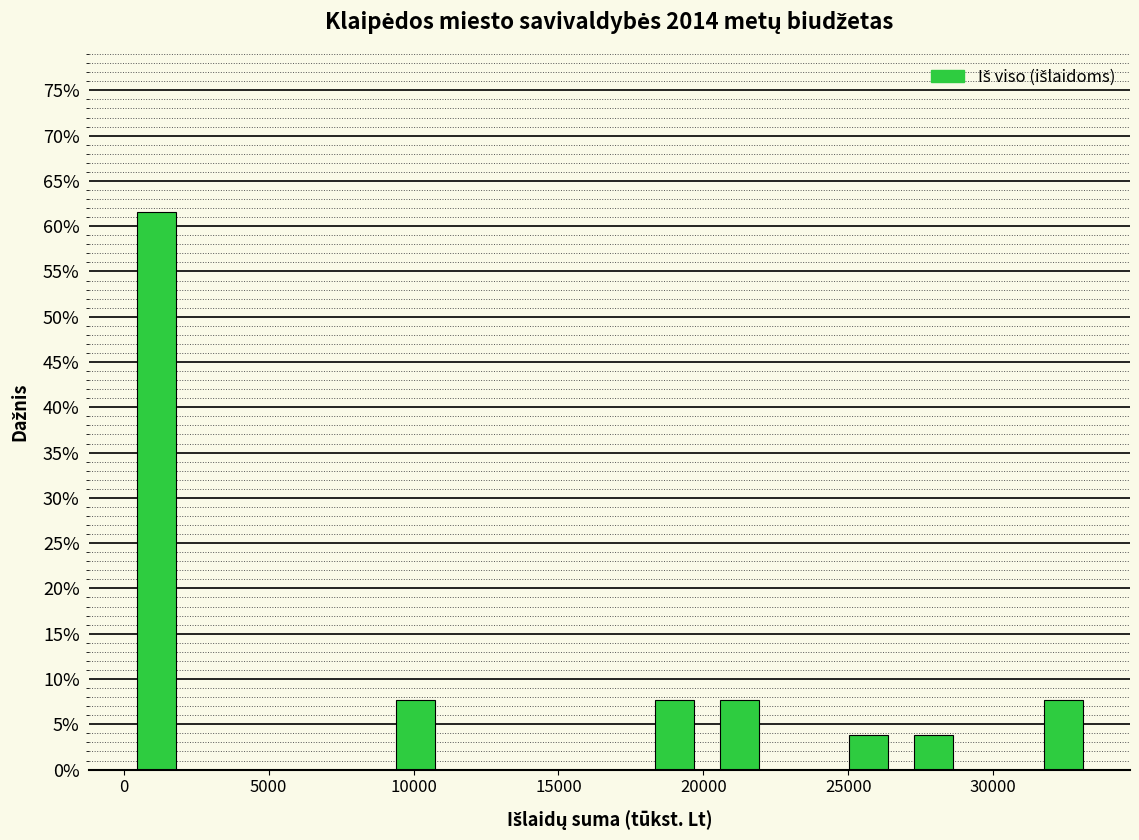

Reading left to right, transcribe this chart: for each bar, give the range it covers on the x-axis and its height. Neither the bar edges nor the heights are printed on the chart, so give them approximately, as read against the axes.

0 to 2000: 61.5
2000 to 4500: 0
4500 to 6500: 0
6500 to 9000: 0
9000 to 11000: 7.5
11000 to 13500: 0
13500 to 15500: 0
15500 to 18000: 0
18000 to 20000: 7.5
20000 to 22500: 7.5
22500 to 24500: 0
24500 to 27000: 4.0
27000 to 29000: 4.0
29000 to 31500: 0
31500 to 33500: 7.5